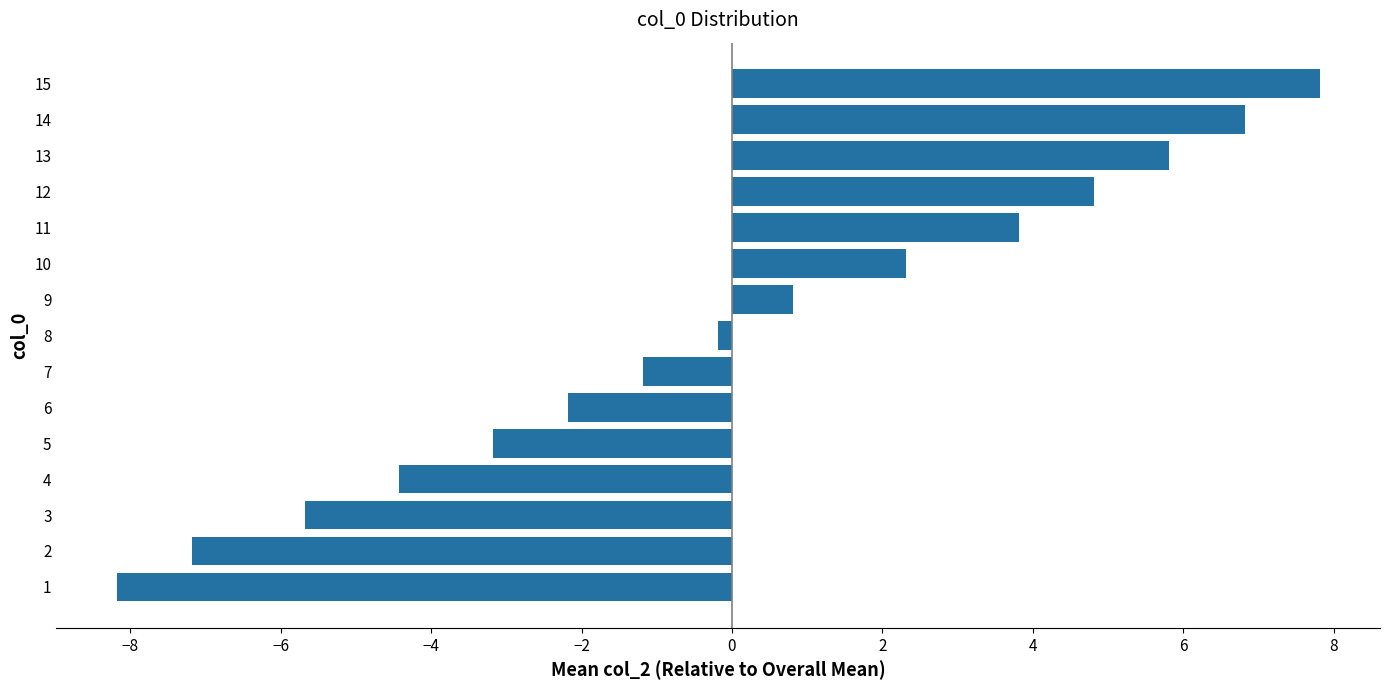

Which label corresponds to the largest value in the chart?

15